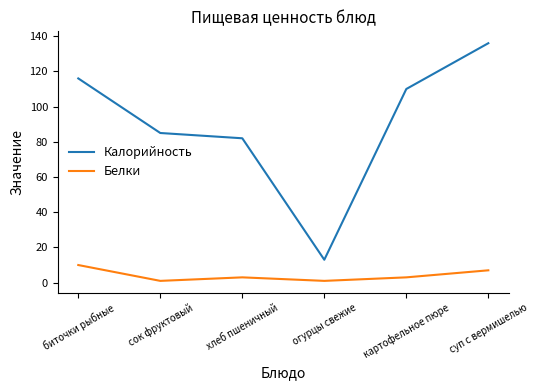

At which category is the sum across all series the highest?

суп с вермишелью